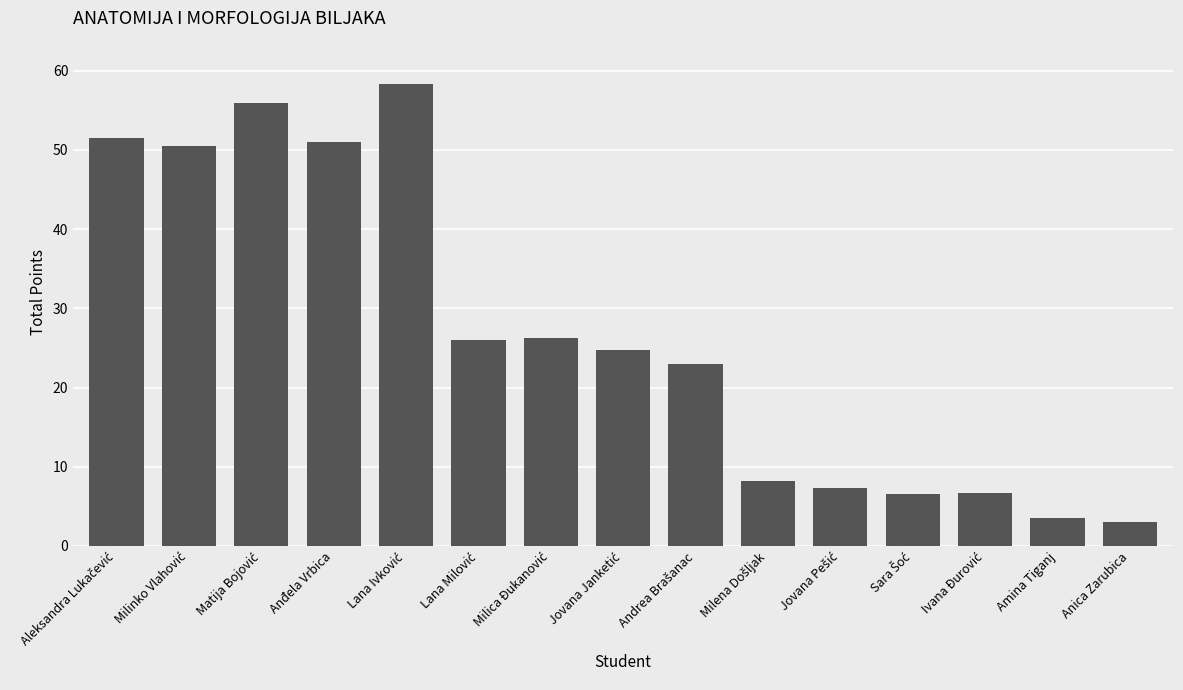

What is the maximum value shown in the chart?

58.3